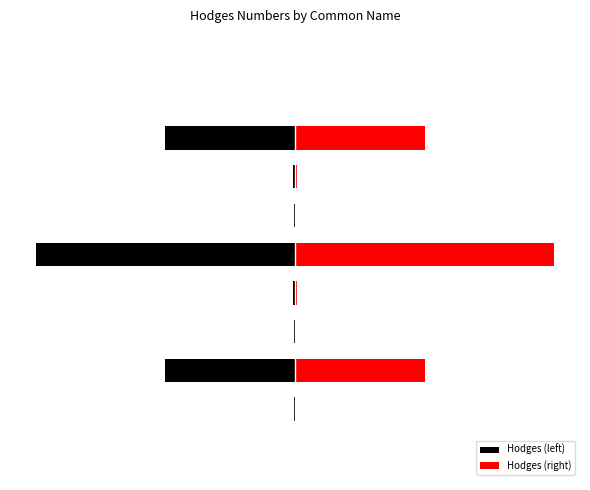

Is it true that Hodges (left) equals -0.3 at 3?

False